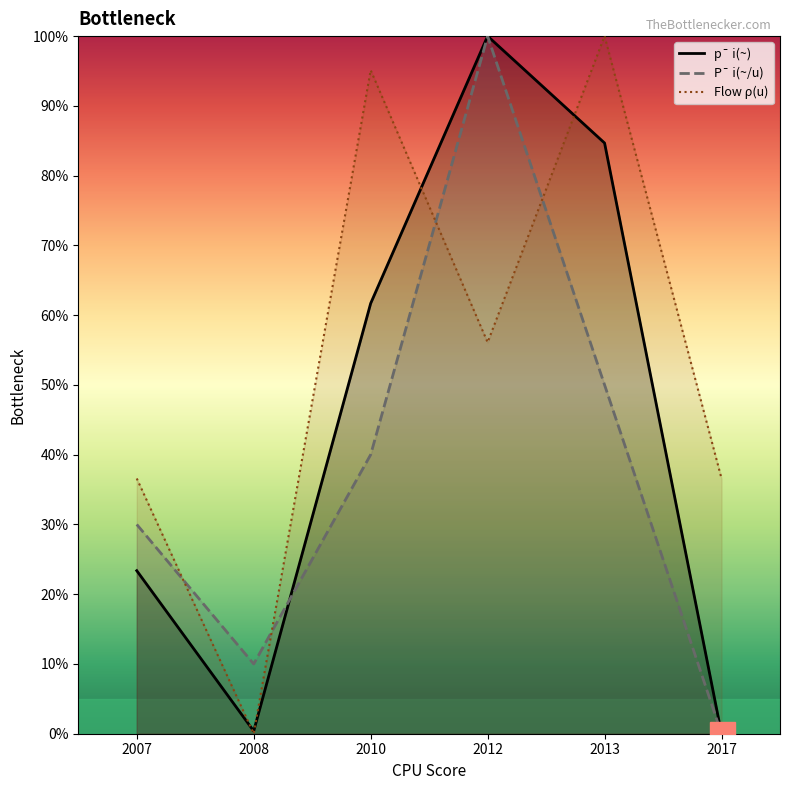

At 2007, list the series in order from largest to smallest.

Flow ρ(u), P¯ i(~/u), p¯ i(~)